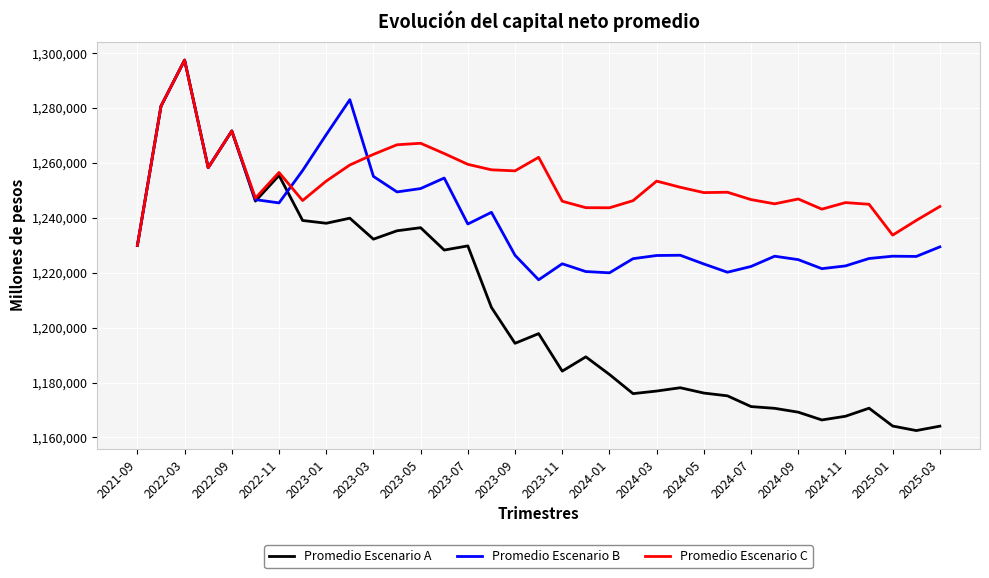

What is the smallest value displayed?

1162491.5